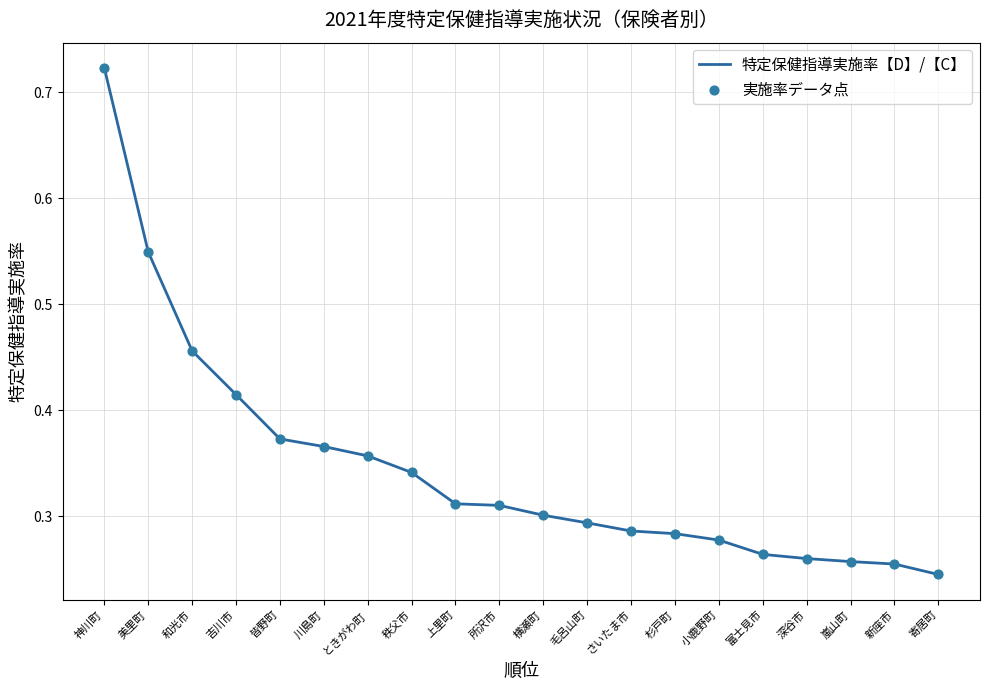

Which label corresponds to the largest value in the chart?

神川町